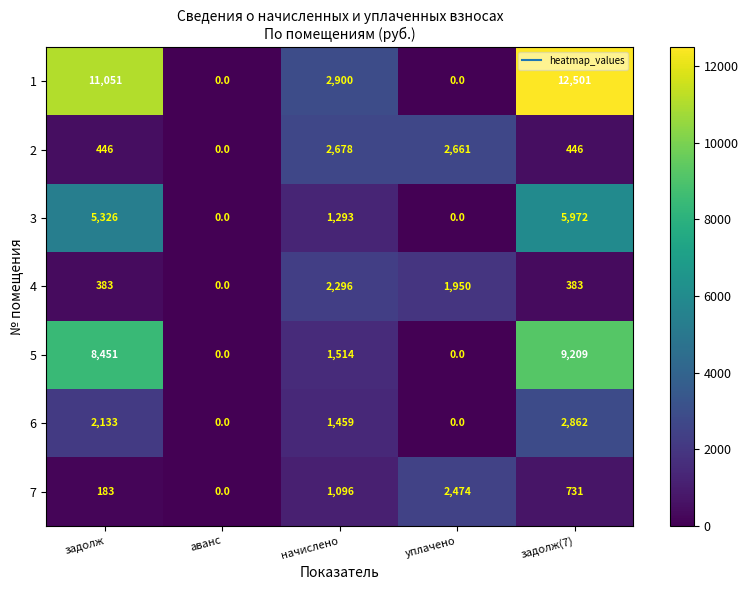

List the series in order of their peak value, highest first.

1, 5, 3, 6, 2, 7, 4